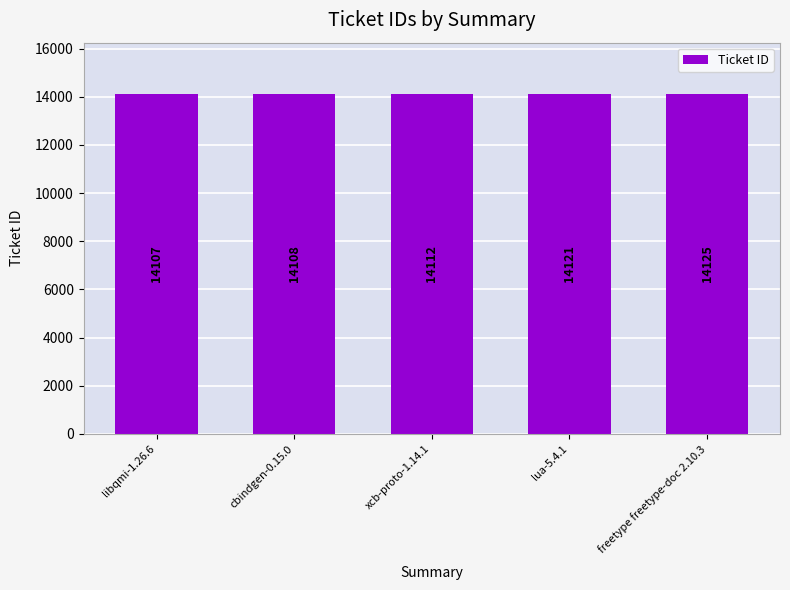

Reading left to right, what are all the values shown in this chart?

libqmi-1.26.6=14107	cbindgen-0.15.0=14108	xcb-proto-1.14.1=14112	lua-5.4.1=14121	freetype freetype-doc 2.10.3=14125